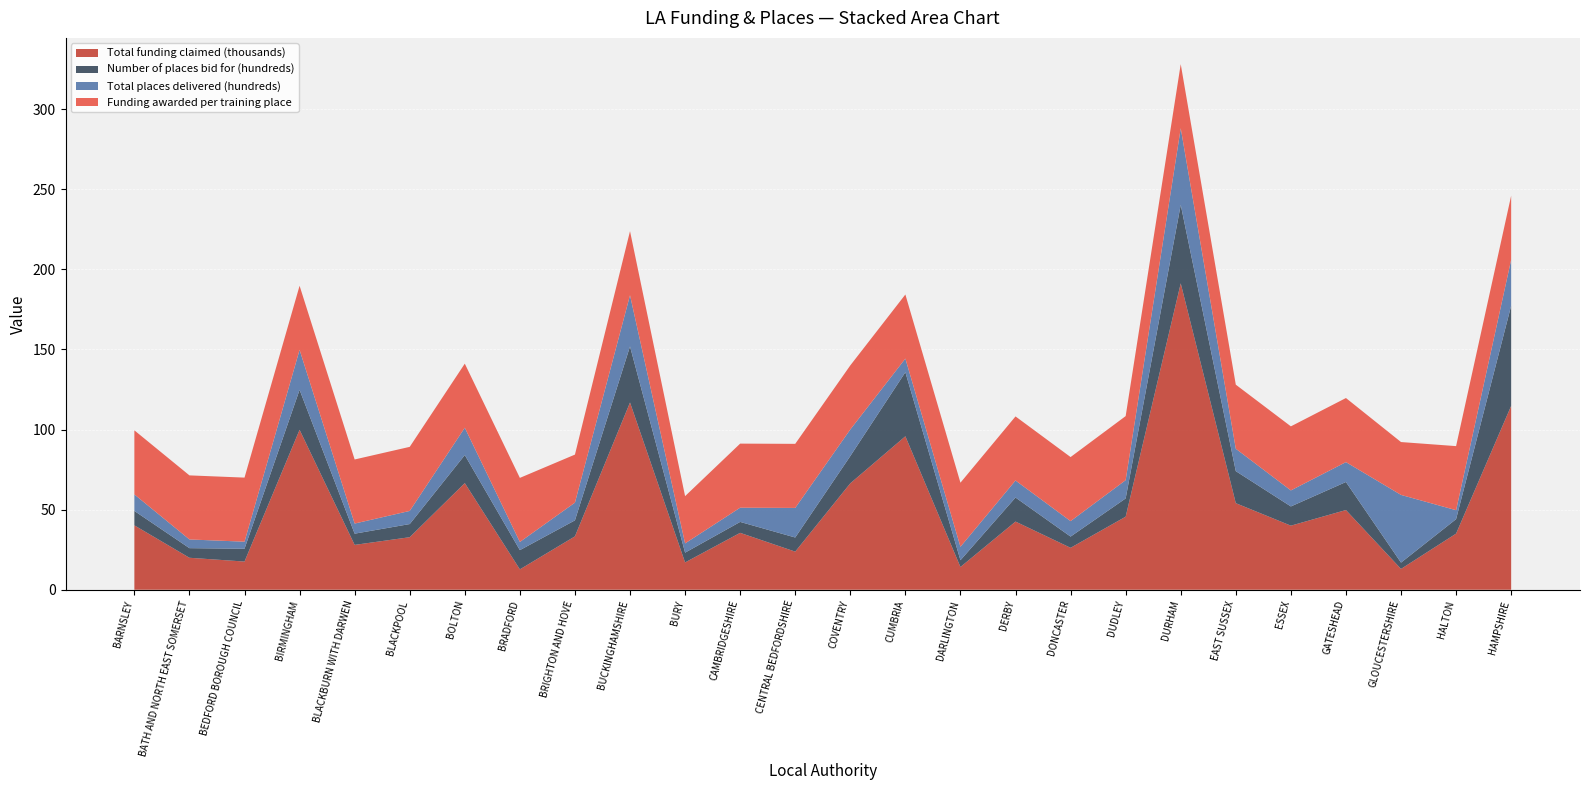

Reading right to left, extract all data points from this chart.

Funding awarded per training place: HAMPSHIRE=40.0	HALTON=40.0	GLOUCESTERSHIRE=33.0	GATESHEAD=40.0	ESSEX=40.0	EAST SUSSEX=40.0	DURHAM=40.0	DUDLEY=40.0	DONCASTER=40.0	DERBY=40.0	DARLINGTON=40.0	CUMBRIA=40.0	COVENTRY=40.0	CENTRAL BEDFORDSHIRE=40.0	CAMBRIDGESHIRE=40.0	BURY=29.5	BUCKINGHAMSHIRE=40.0	BRIGHTON AND HOVE=30.0	BRADFORD=40.0	BOLTON=40.0	BLACKPOOL=40.0	BLACKBURN WITH DARWEN=40.0	BIRMINGHAM=40.0	BEDFORD BOROUGH COUNCIL=40.0	BATH AND NORTH EAST SOMERSET=40.0	BARNSLEY=40.0
Total places delivered (hundreds): HAMPSHIRE=28.7	HALTON=5.6	GLOUCESTERSHIRE=42.3	GATESHEAD=12.4	ESSEX=10.0	EAST SUSSEX=14.0	DURHAM=47.8	DUDLEY=11.4	DONCASTER=9.7	DERBY=10.6	DARLINGTON=8.4	CUMBRIA=8.5	COVENTRY=16.6	CENTRAL BEDFORDSHIRE=18.5	CAMBRIDGESHIRE=8.9	BURY=5.8	BUCKINGHAMSHIRE=32.0	BRIGHTON AND HOVE=11.1	BRADFORD=5.1	BOLTON=17.1	BLACKPOOL=8.2	BLACKBURN WITH DARWEN=6.3	BIRMINGHAM=25.0	BEDFORD BOROUGH COUNCIL=4.4	BATH AND NORTH EAST SOMERSET=5.4	BARNSLEY=10.3
Number of places bid for (hundreds): HAMPSHIRE=62.5	HALTON=9.0	GLOUCESTERSHIRE=3.9	GATESHEAD=17.5	ESSEX=12.0	EAST SUSSEX=20.0	DURHAM=49.0	DUDLEY=11.4	DONCASTER=7.0	DERBY=15.0	DARLINGTON=4.2	CUMBRIA=40.0	COVENTRY=17.0	CENTRAL BEDFORDSHIRE=8.8	CAMBRIDGESHIRE=6.8	BURY=6.1	BUCKINGHAMSHIRE=35.0	BRIGHTON AND HOVE=10.0	BRADFORD=12.0	BOLTON=17.5	BLACKPOOL=8.2	BLACKBURN WITH DARWEN=7.0	BIRMINGHAM=25.0	BEDFORD BOROUGH COUNCIL=8.0	BATH AND NORTH EAST SOMERSET=6.0	BARNSLEY=9.0
Total funding claimed (thousands): HAMPSHIRE=114.8	HALTON=35.0	GLOUCESTERSHIRE=13.0	GATESHEAD=49.8	ESSEX=40.0	EAST SUSSEX=54.0	DURHAM=191.3	DUDLEY=45.6	DONCASTER=26.2	DERBY=42.6	DARLINGTON=14.2	CUMBRIA=95.8	COVENTRY=66.4	CENTRAL BEDFORDSHIRE=23.8	CAMBRIDGESHIRE=35.5	BURY=17.1	BUCKINGHAMSHIRE=116.9	BRIGHTON AND HOVE=33.3	BRADFORD=12.7	BOLTON=66.6	BLACKPOOL=32.8	BLACKBURN WITH DARWEN=28.0	BIRMINGHAM=99.8	BEDFORD BOROUGH COUNCIL=17.6	BATH AND NORTH EAST SOMERSET=20.0	BARNSLEY=40.2